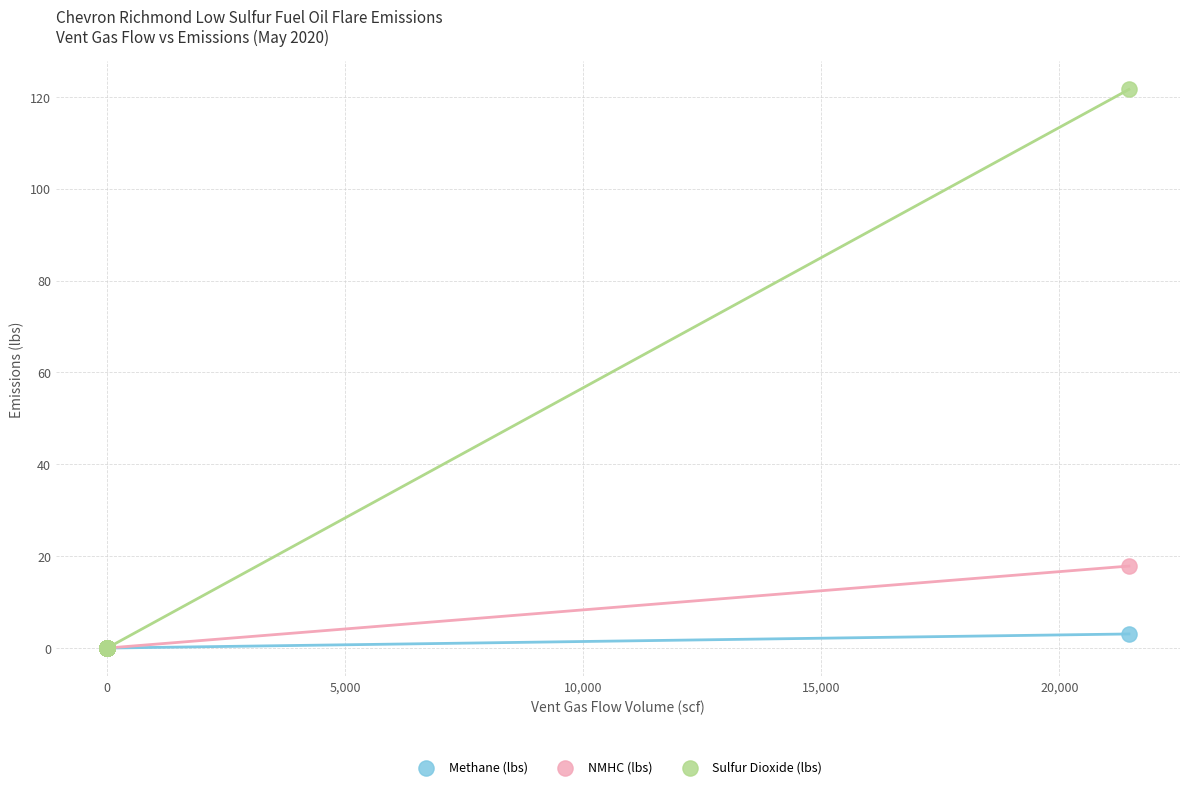

Which series reaches the maximum Y coordinate?

Sulfur Dioxide (lbs)